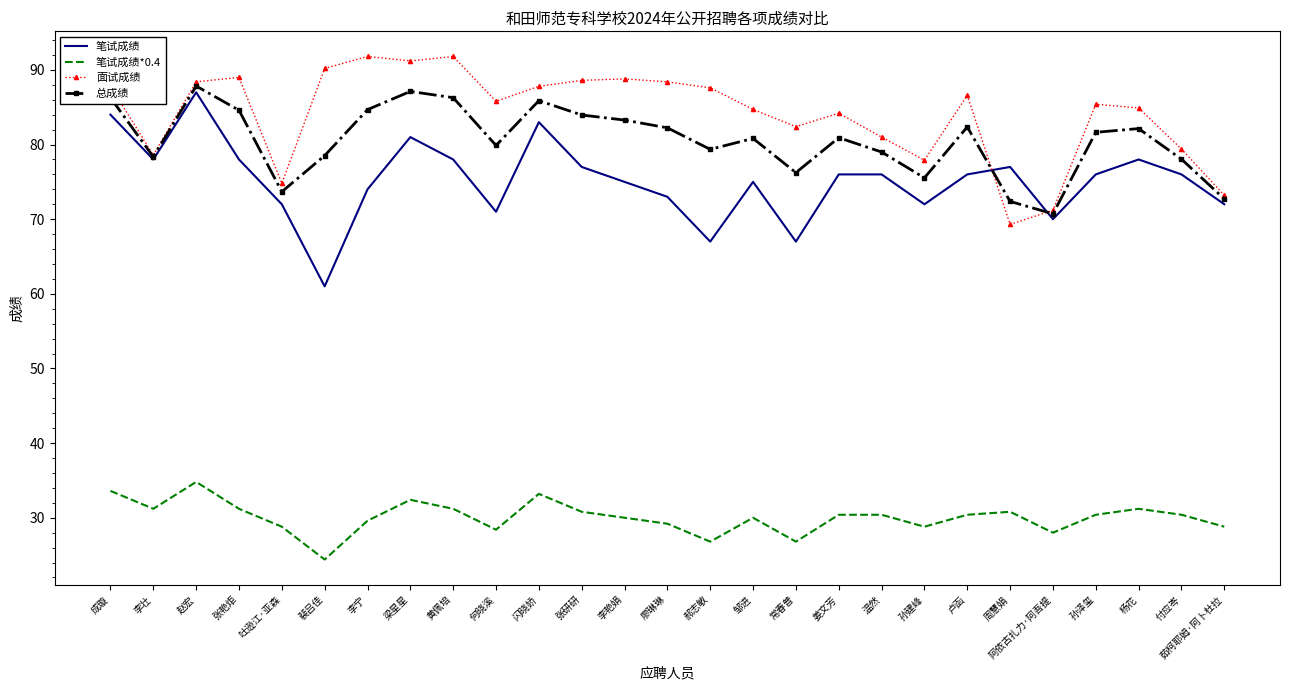

What is the spread (max minus min) of values at 何晓溪?

57.4